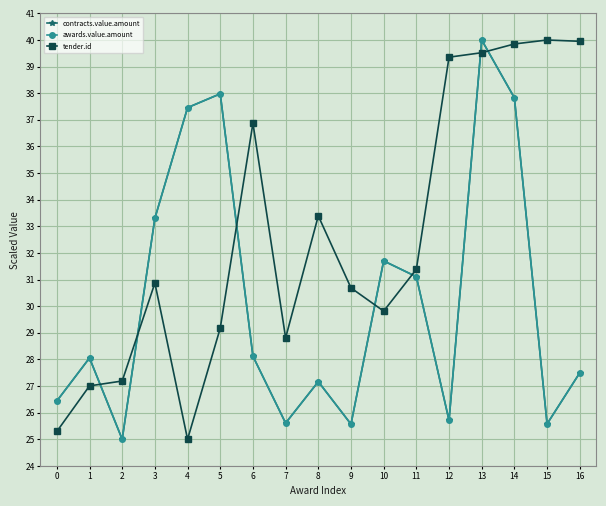

True or false: awards.value.amount and contracts.value.amount intersect in this chart.

False